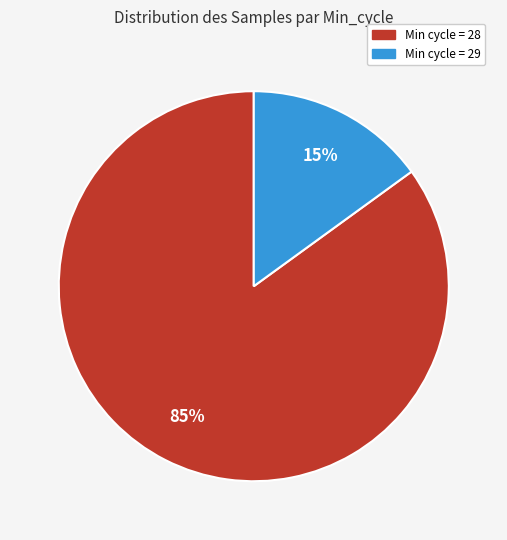

What is the largest slice in the pie chart?

Min cycle = 28